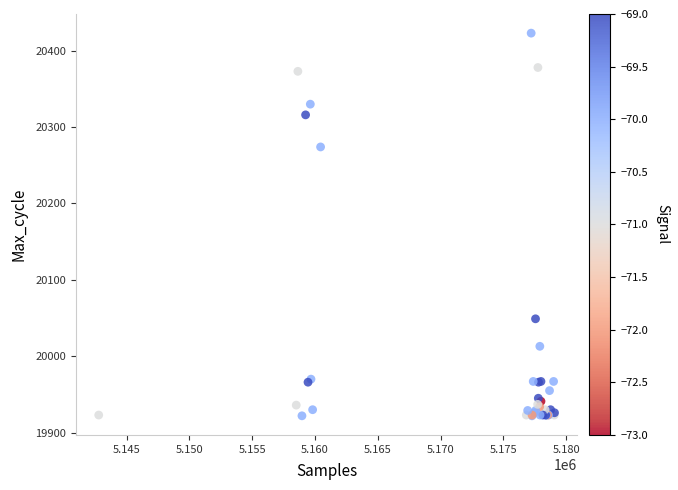

What Y value in the scatter plot is closest to 20172?

20274